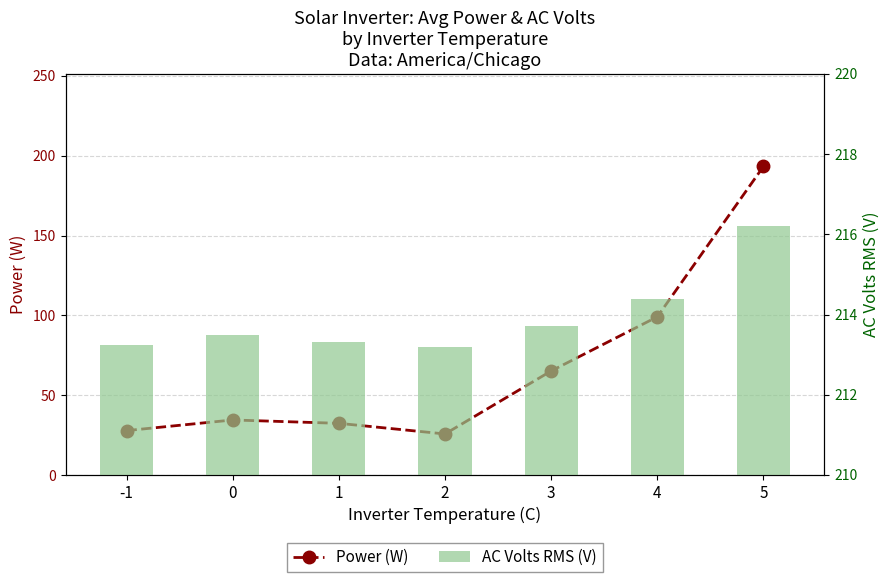

Rank the series by their maximum value, from highest to lowest.

AC Volts RMS (V), Power (W)